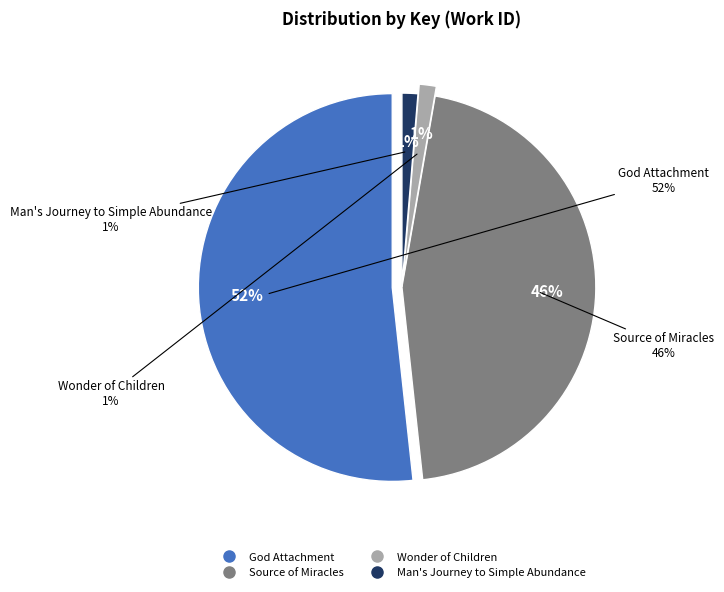

Which category has the smallest portion of the pie?

Man's Journey to Simple Abundance